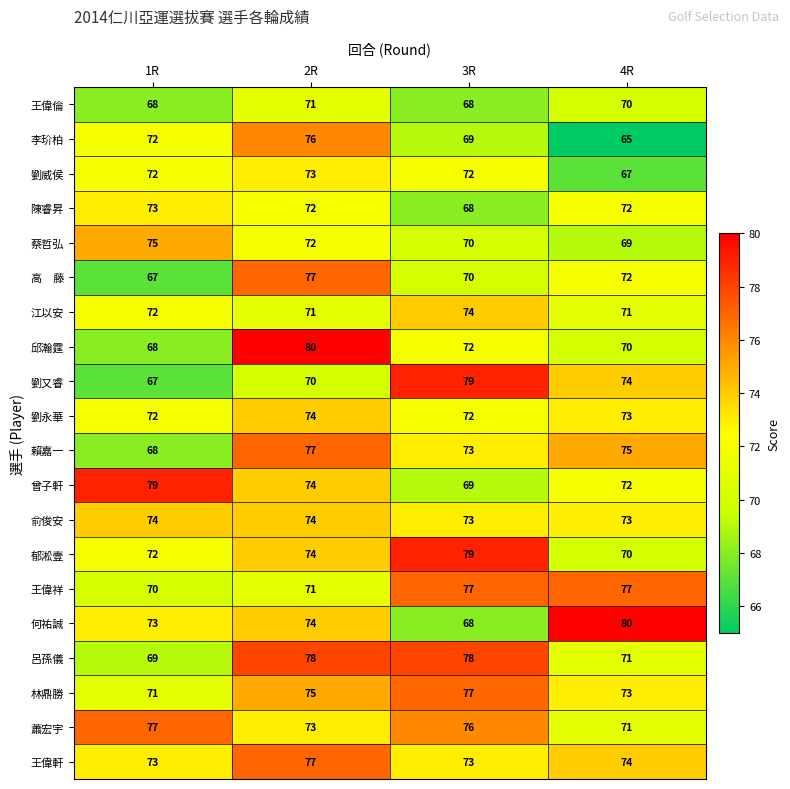

What is the lowest value of the 江以安 series?

71